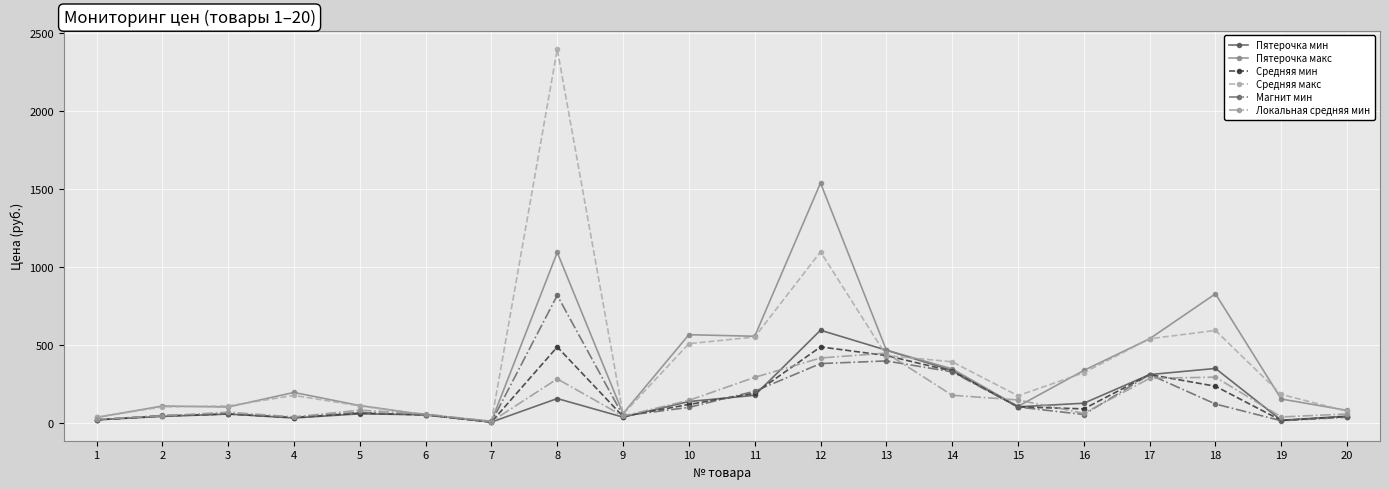

Which series has the largest range (max minus min)?

Средняя макс